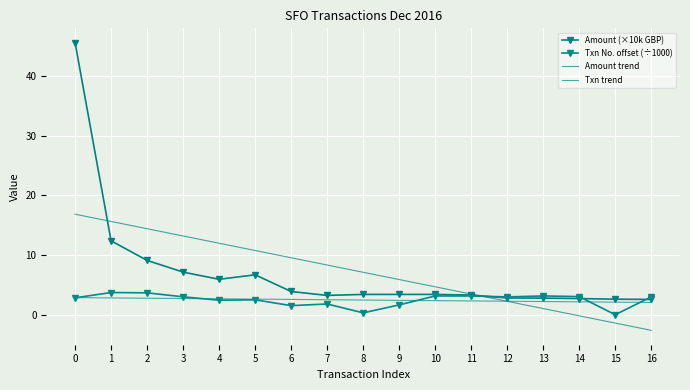

Rank the series by their maximum value, from lowest to highest.

Txn trend, Txn No. offset (÷1000), Amount trend, Amount (×10k GBP)